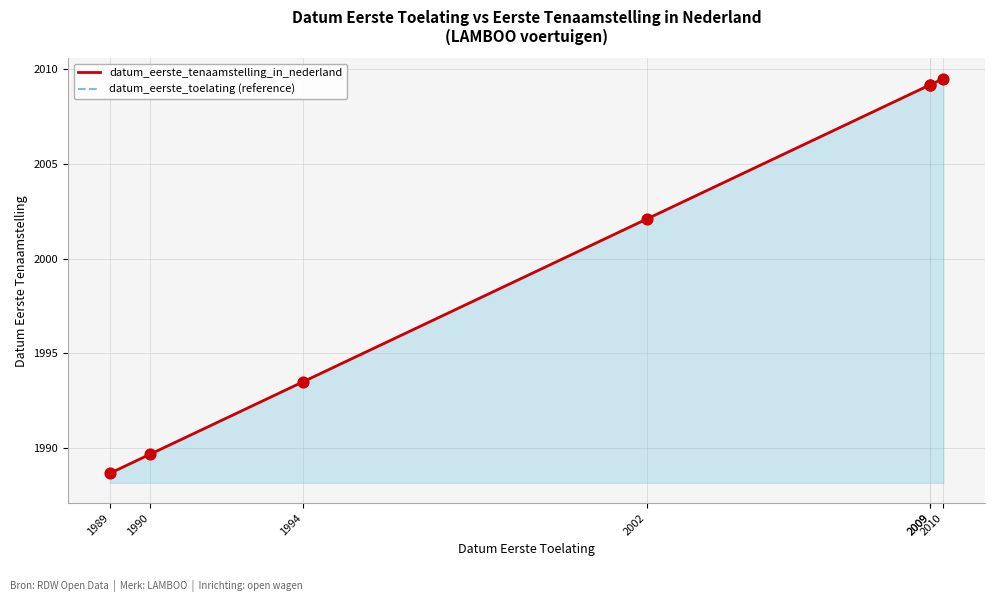

What is the total value across all series at 1990?

3979.3